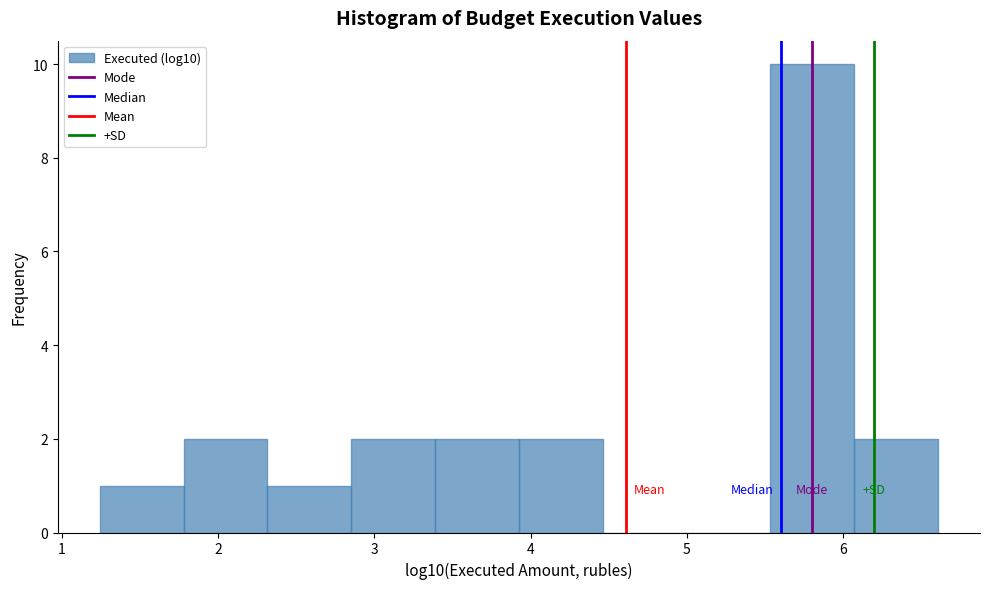

Reading left to right, transcribe this chart: for each bar, give the range it covers on the x-axis and its height. Neither the bar edges nor the heights are printed on the chart, so give them approximately, as read against the axes.

1.2 to 1.8: 1
1.8 to 2.3: 2
2.3 to 2.9: 1
2.9 to 3.4: 2
3.4 to 3.9: 2
3.9 to 4.5: 2
4.5 to 5.0: 0
5.0 to 5.5: 0
5.5 to 6.1: 10
6.1 to 6.6: 2